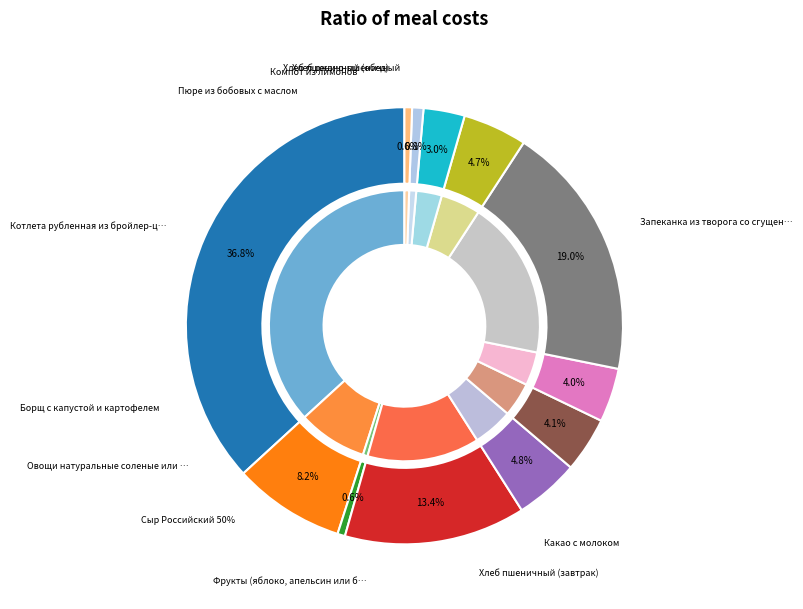

What percentage is the Овощи натуральные соленые или свежие slice, to the nearest percent?

4%